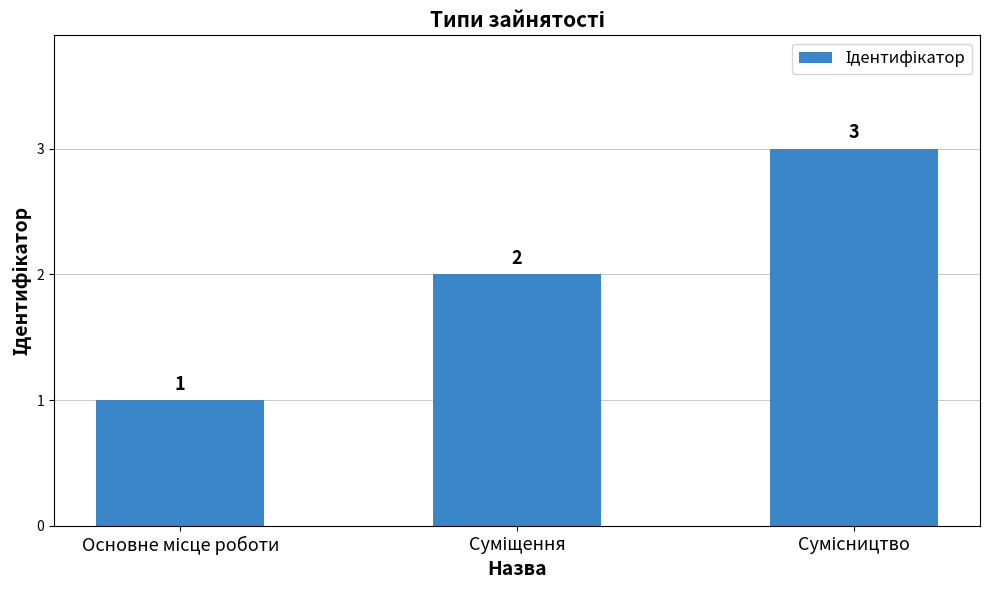

How many values are between 1 and 3?

3